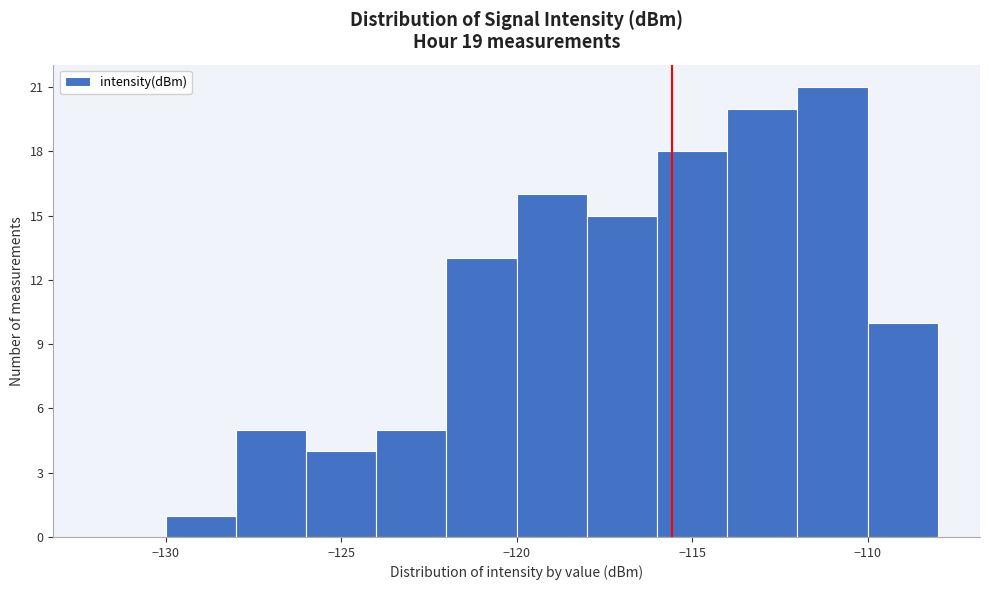

What is the height of the bar covering -124 to -122 on the x-axis? The values are not printed on the chart, so give them approximately, as read against the axis.

5